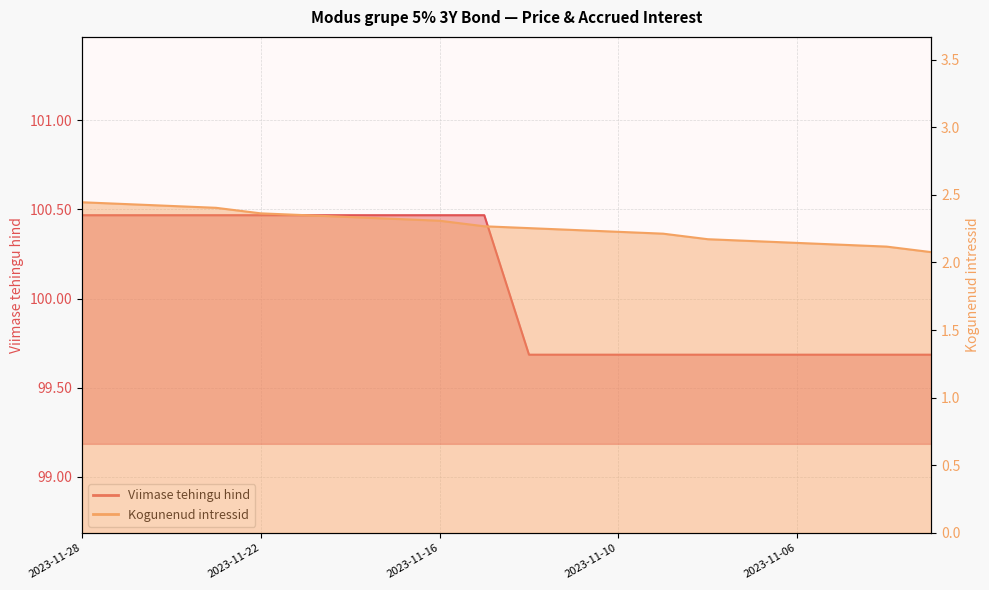

Which series has the widest spread of values?

Viimase tehingu hind